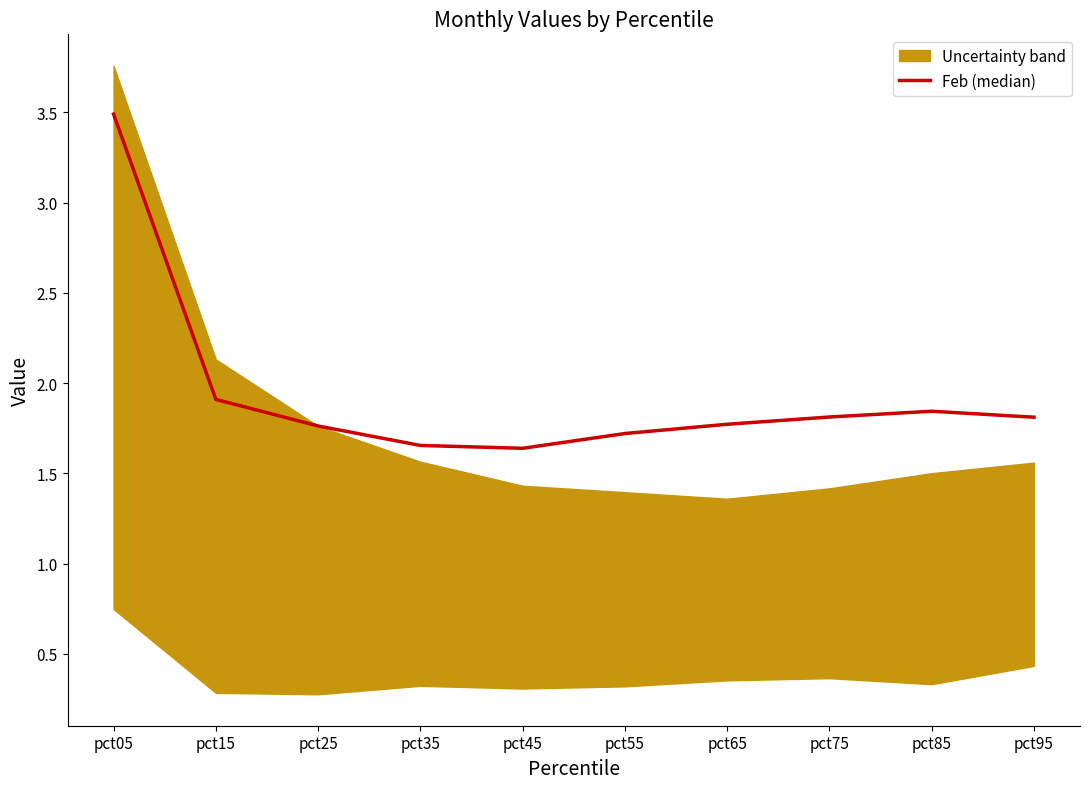

Reading left to right, what are all the values shown in this chart?

pct05=3.5	pct15=1.9	pct25=1.8	pct35=1.7	pct45=1.6	pct55=1.7	pct65=1.8	pct75=1.8	pct85=1.8	pct95=1.8